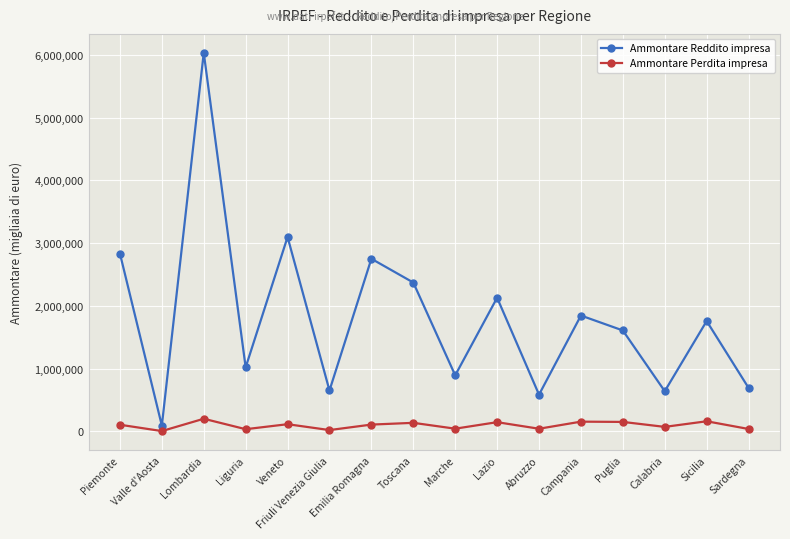

How many lines are shown in the chart?

2